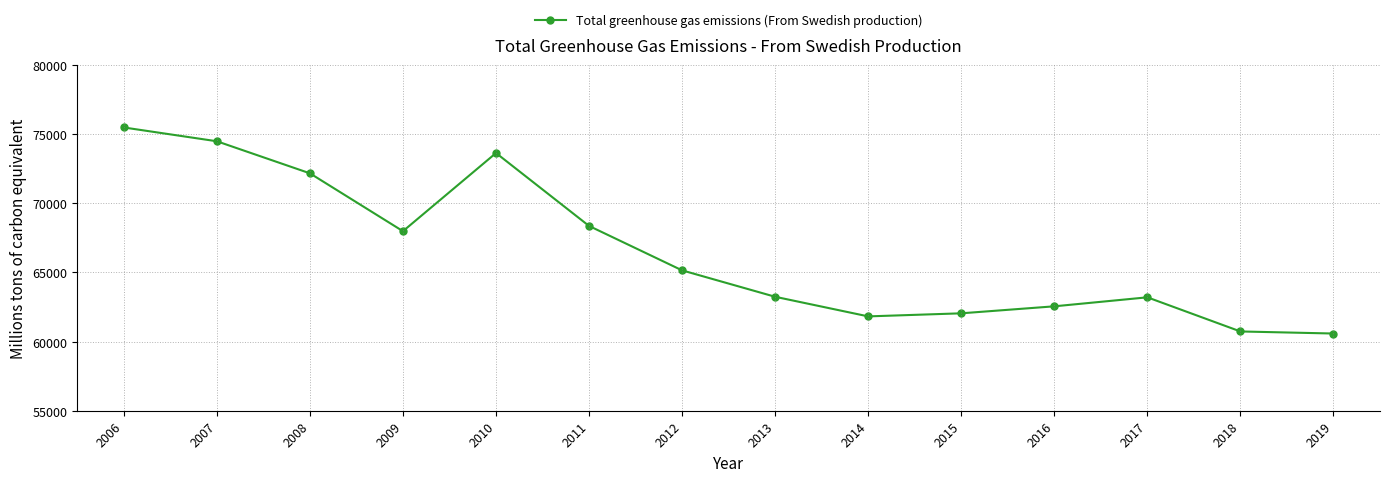

What is the difference between the maximum and second lowest values?

14752.6